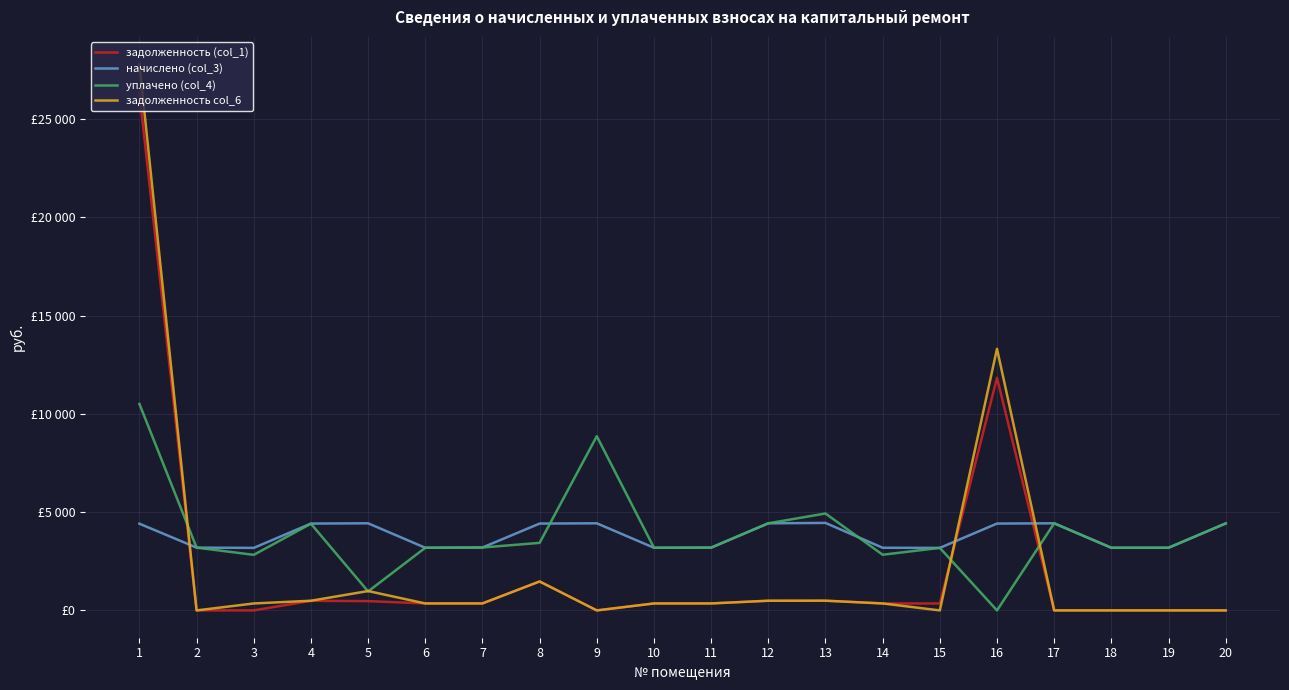

Is the value of уплачено (col_4) at 1 greater than the value of задолженность col_6 at 11?

Yes